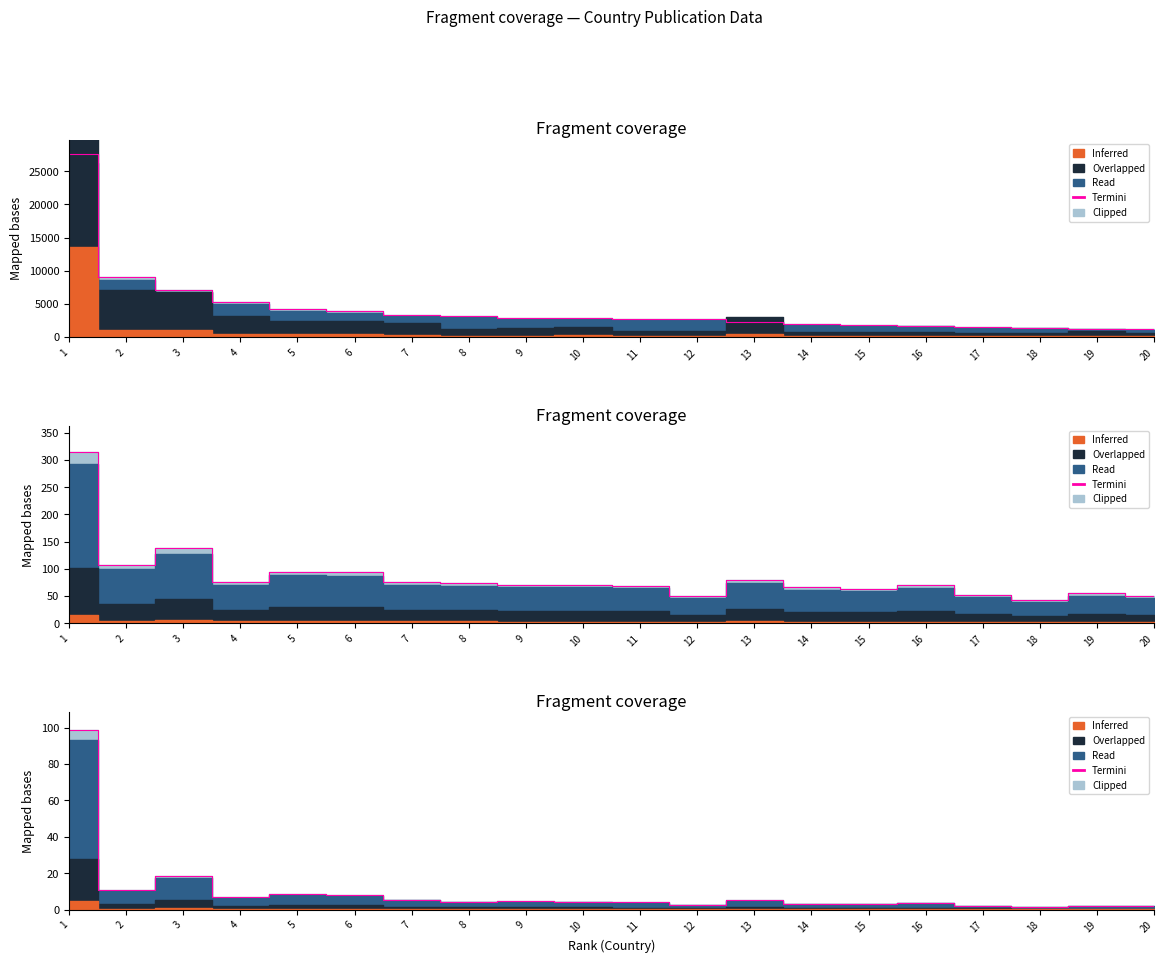

Between 1 and 17, which is larger?

1